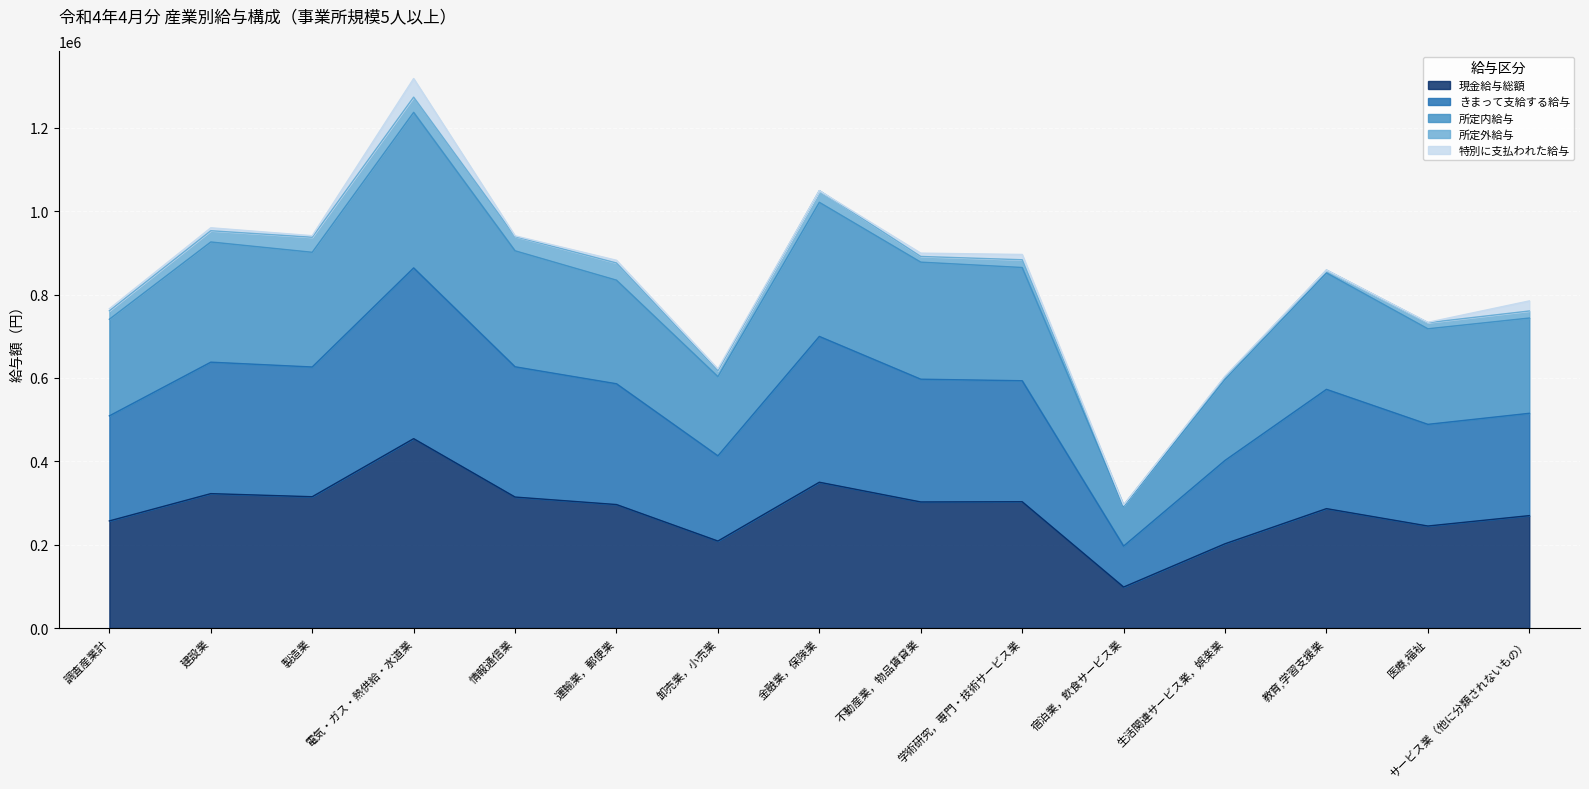

True or false: きまって支給する給与 and 所定内給与 cross at least once.

False